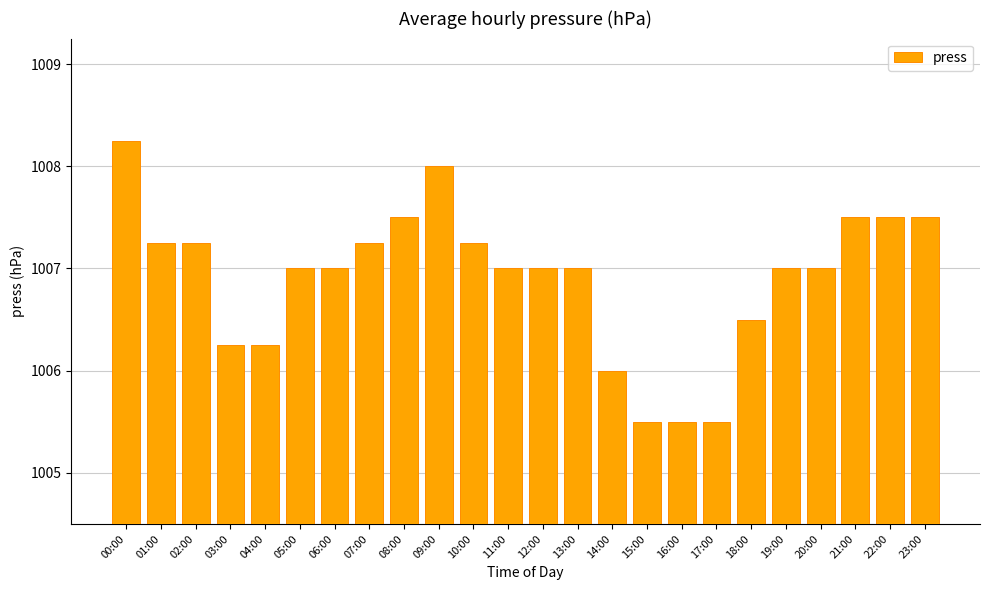

What is the average value?

1006.9